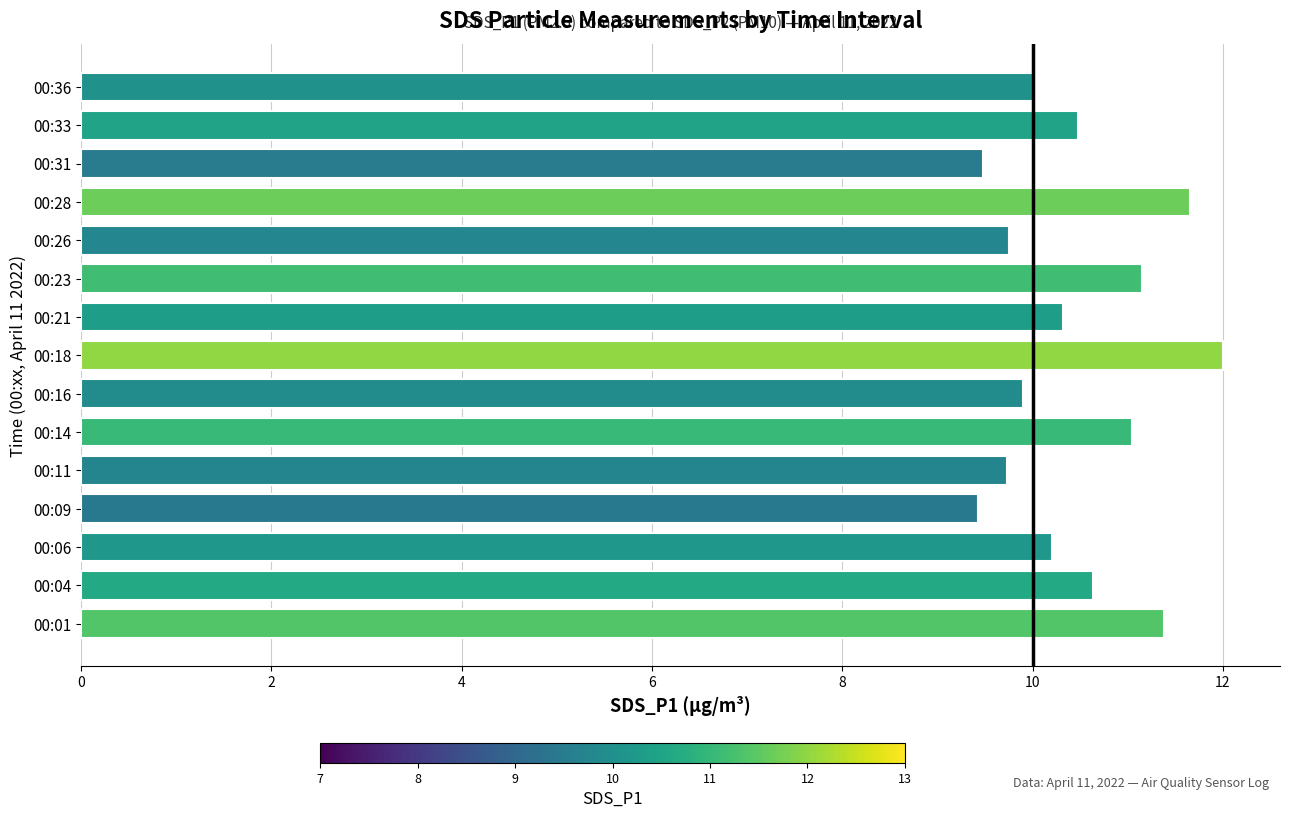

What is the sum of the values at 00:26 and 00:01?

21.1